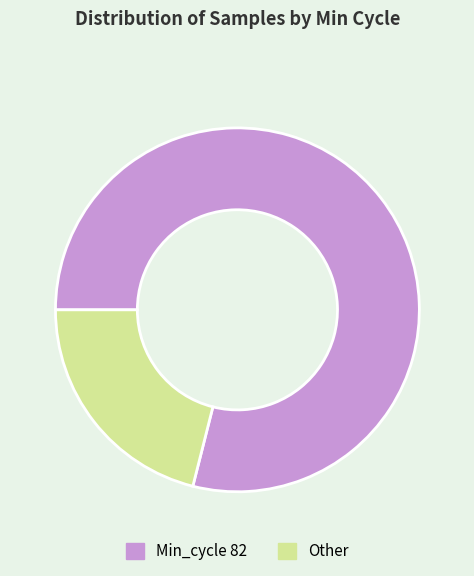

Combined, do Other and Min_cycle 82 account for over 50%?

Yes